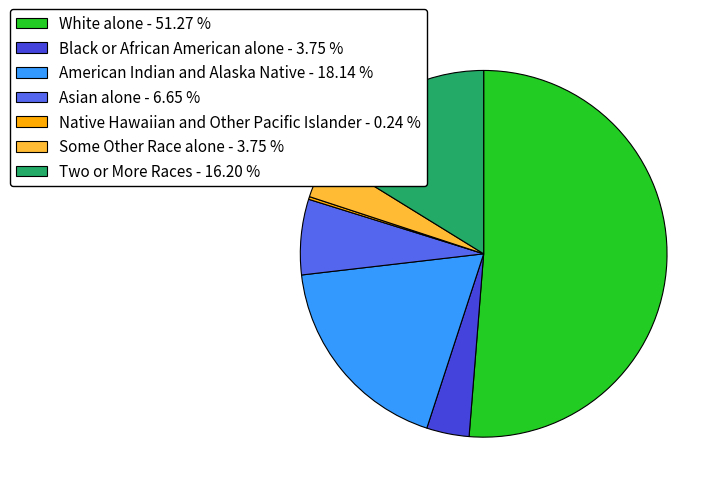

Approximately how many times larger is the value at Some Other Race alone - 3.75 % compared to Black or African American alone - 3.75 %?

1.0